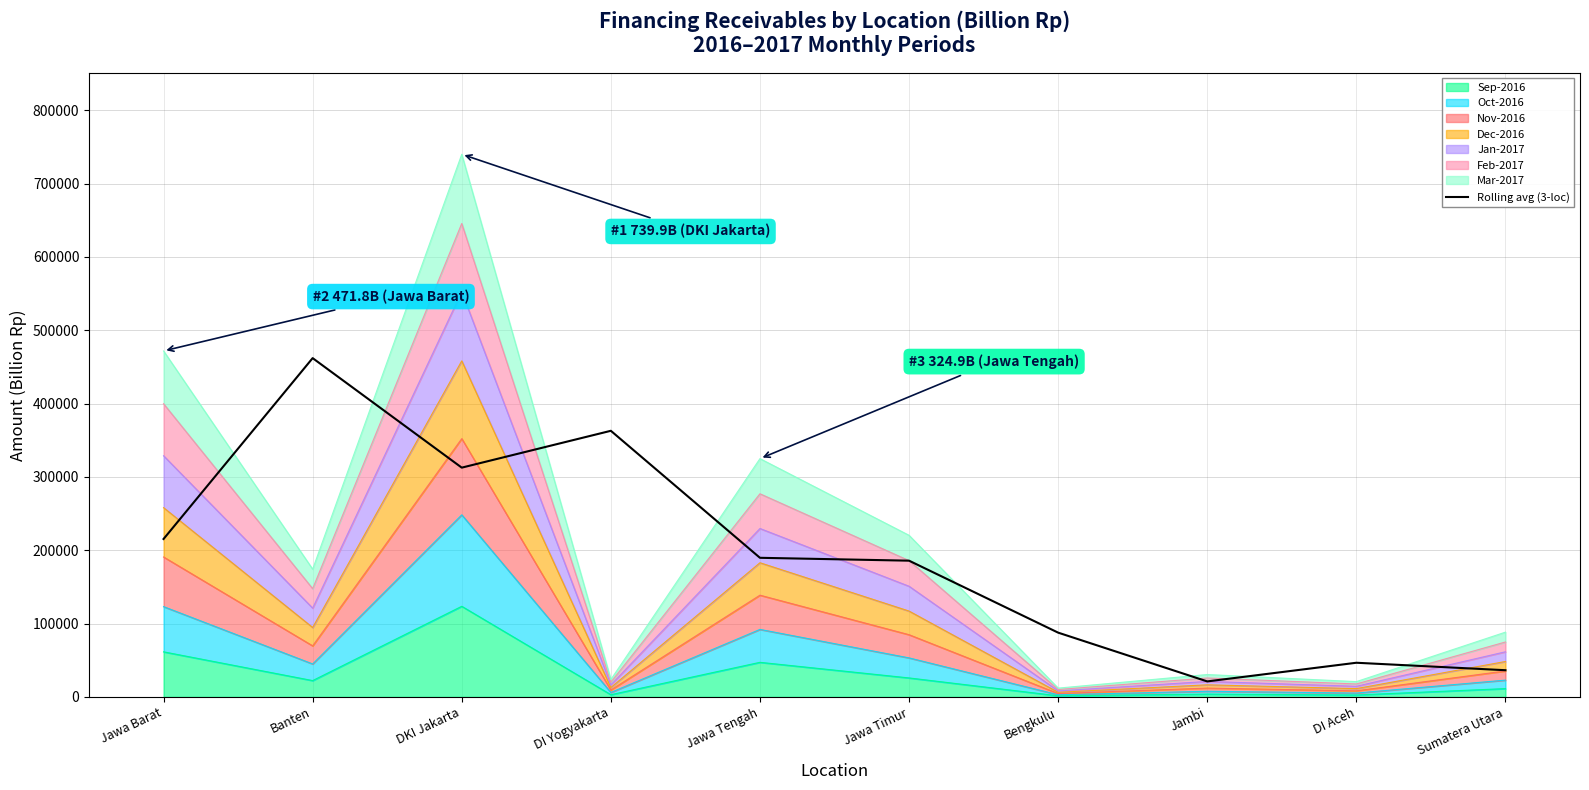

True or false: the data shows 131441.0 at Banten.

False